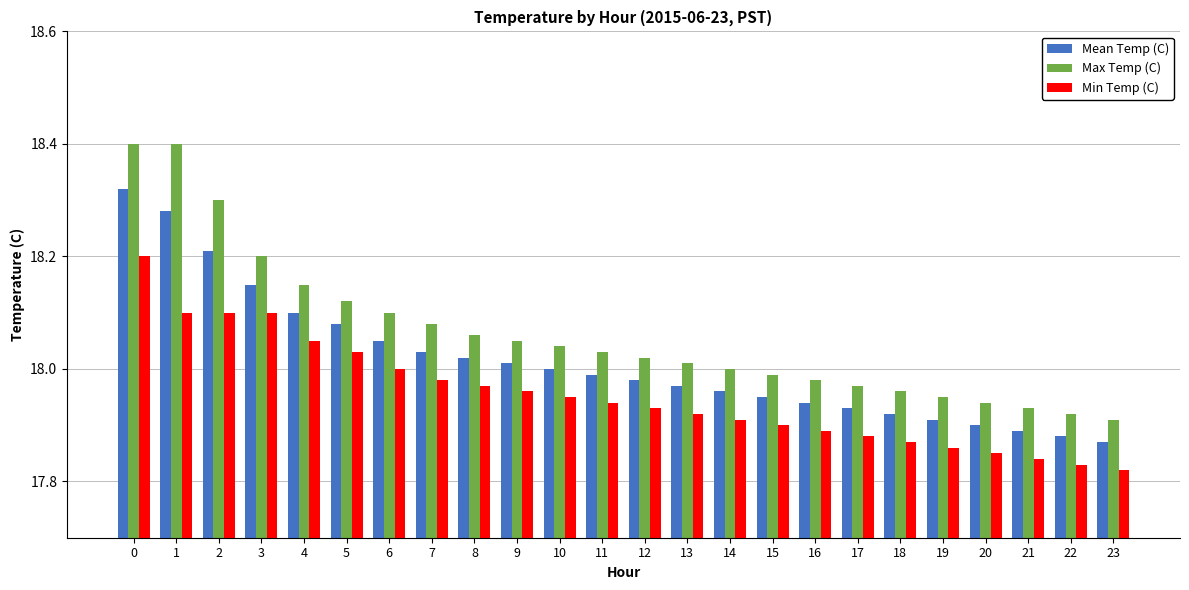

The Max Temp (C) series shows 18.1 at 9. True or false?

True